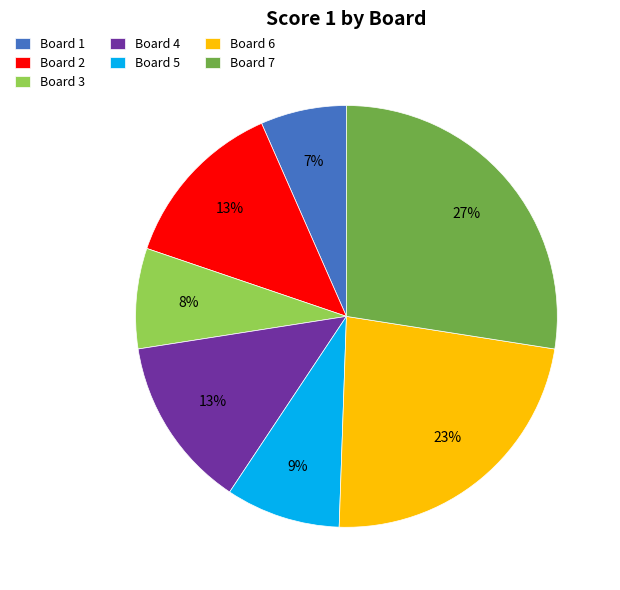

Count the number of slices in the pie.

7